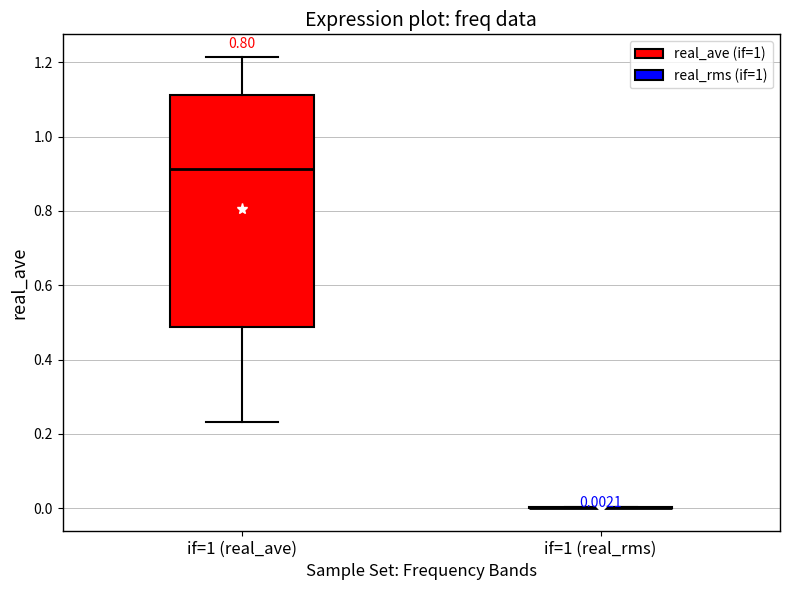

Which box is the tallest, from its lower edge to its upper edge?

if=1 (real_ave)